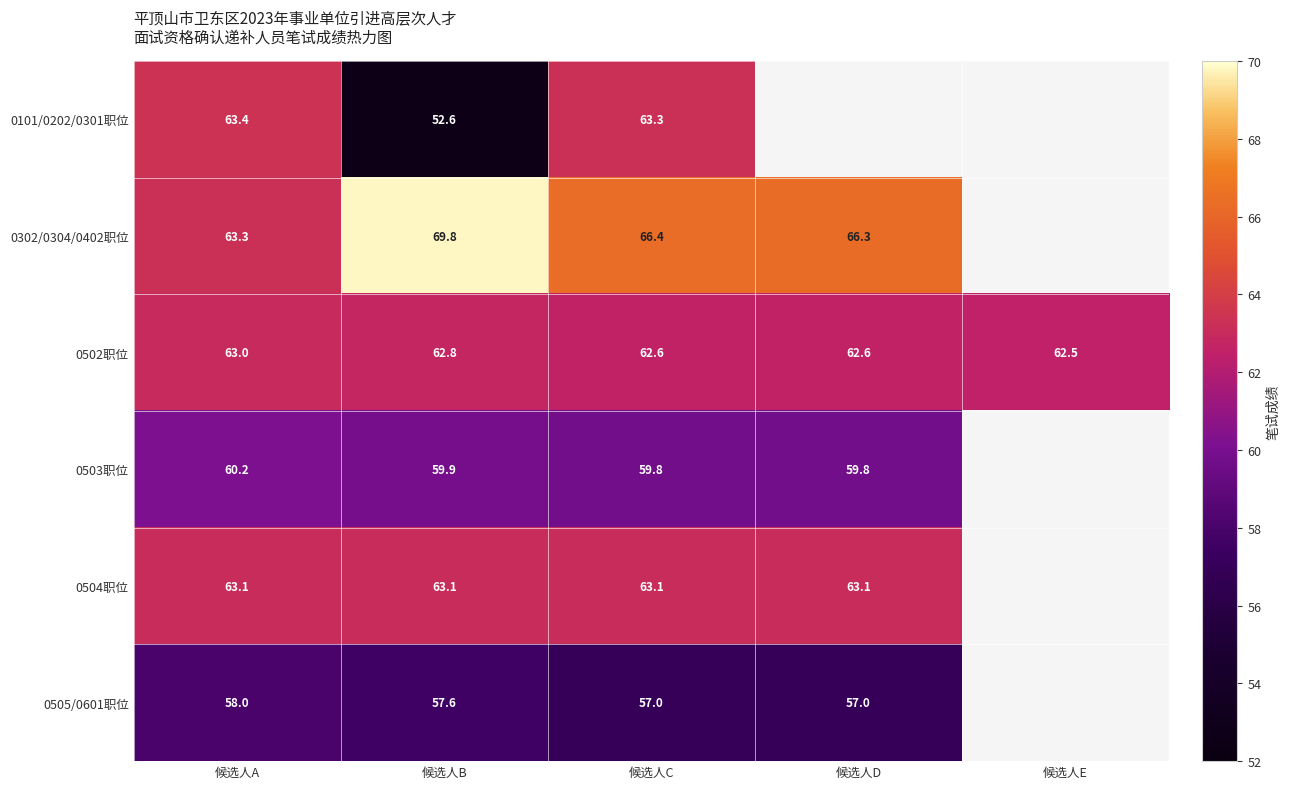

What is the total value across all series at 候选人B?

365.8